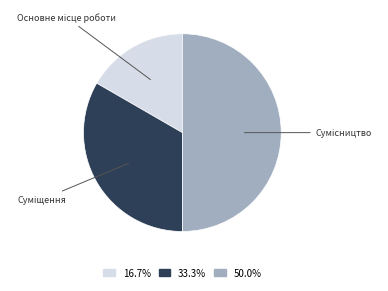

Count the number of slices in the pie.

3